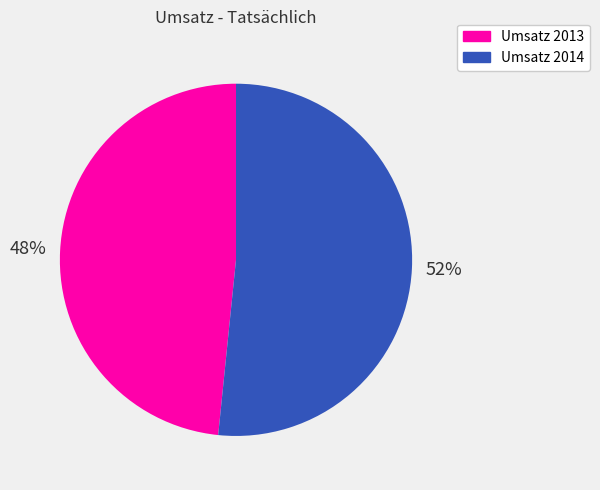

Approximately how many times larger is the value at Umsatz 2013 compared to Umsatz 2014?

0.9